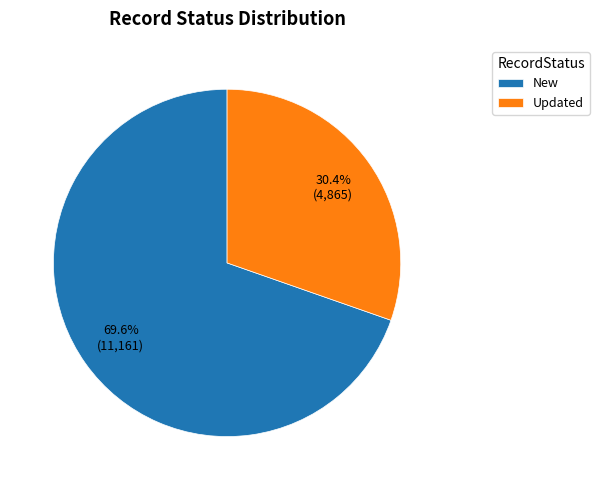

To the nearest percent, what portion does Updated represent?

30%